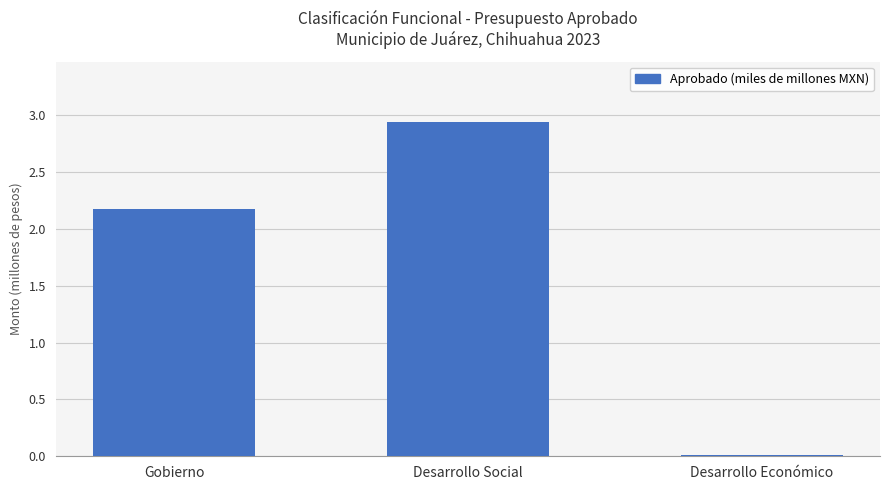

The value at Gobierno is 0.9. True or false?

False